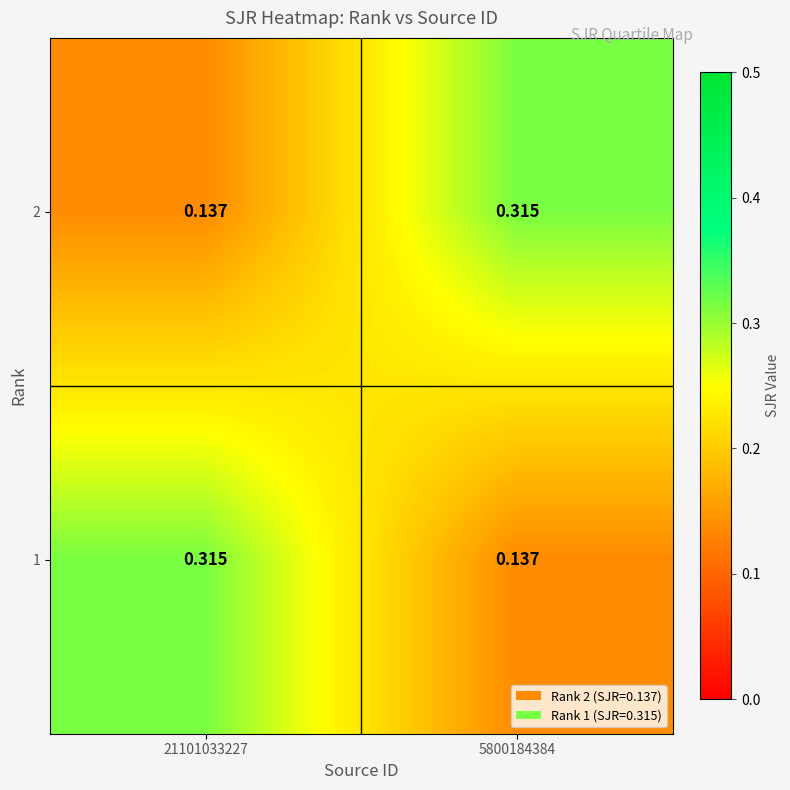

What is the smallest value displayed?

0.1